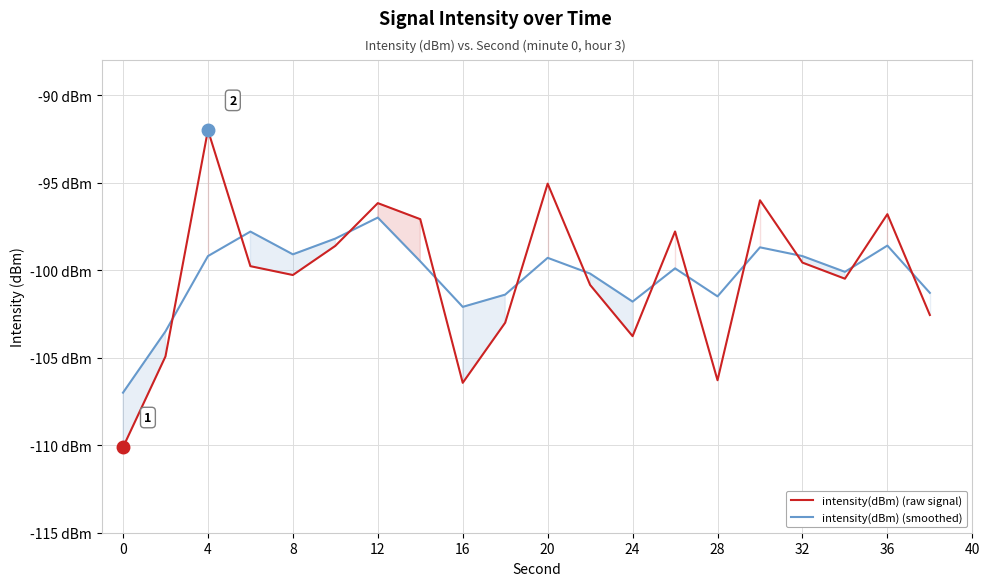

What are all the series names shown in the legend?

intensity(dBm) (raw signal), intensity(dBm) (smoothed)